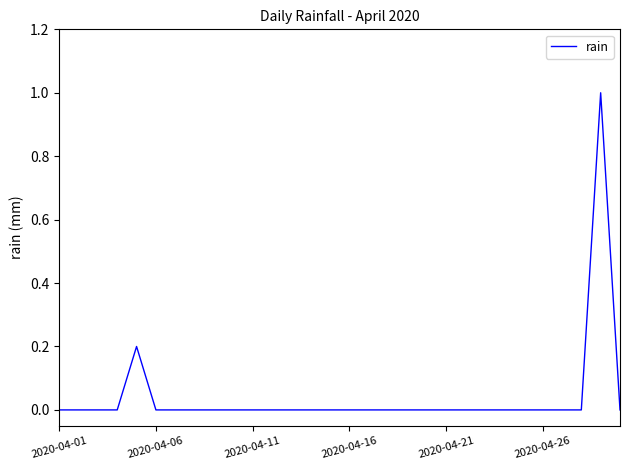

What is the maximum value shown in the chart?

1.0